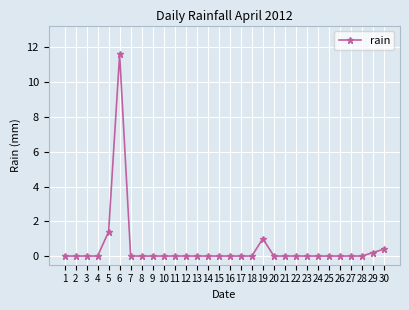

The chart shows a value of 0.0 at 3. True or false?

True